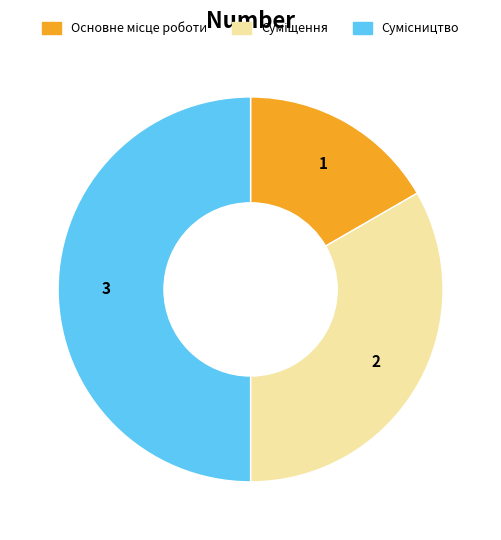

Is there any slice that represents more than half of the pie?

No